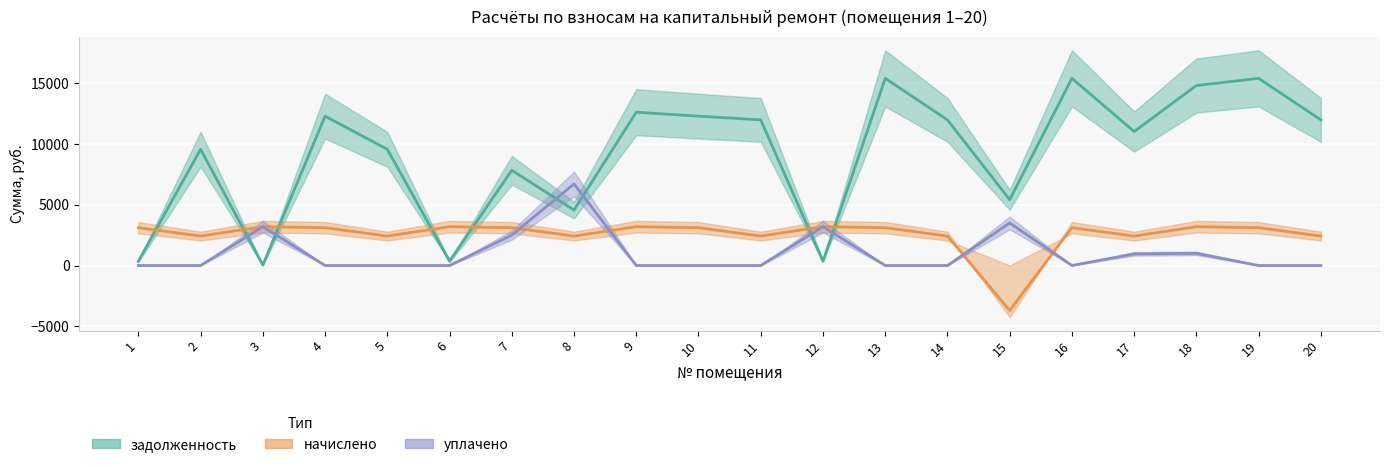

At which category does уплачено reach its first local peak?

3